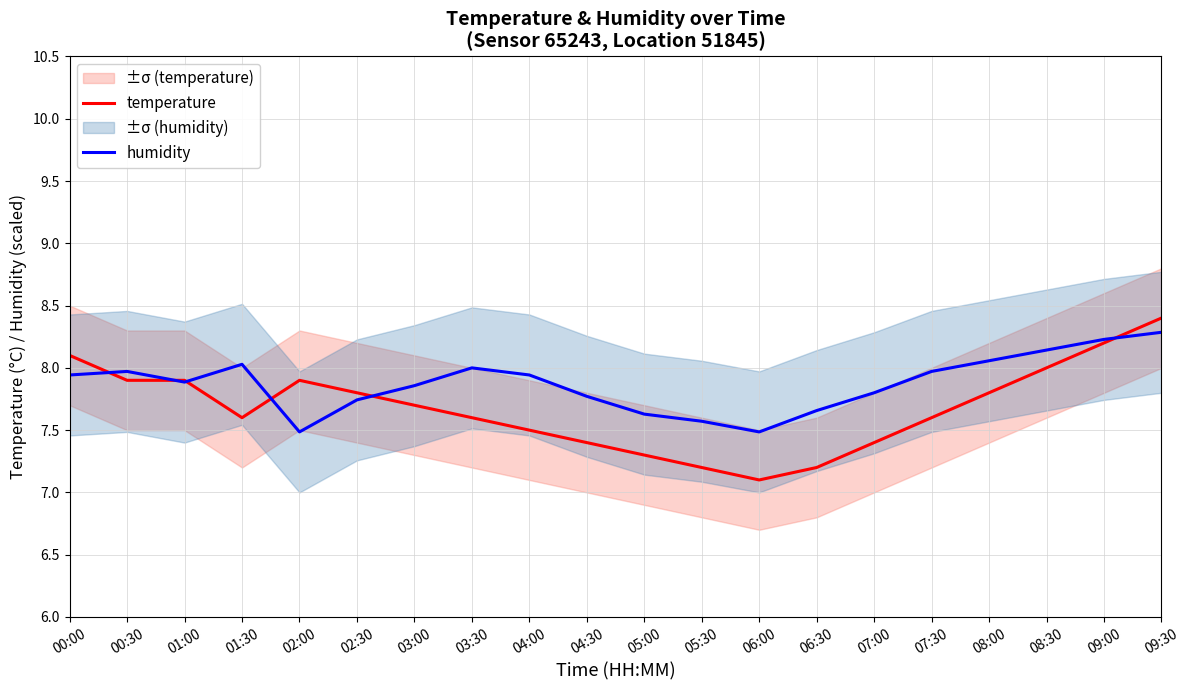

Between 01:30 and 09:00, which series saw the biggest shift?

temperature